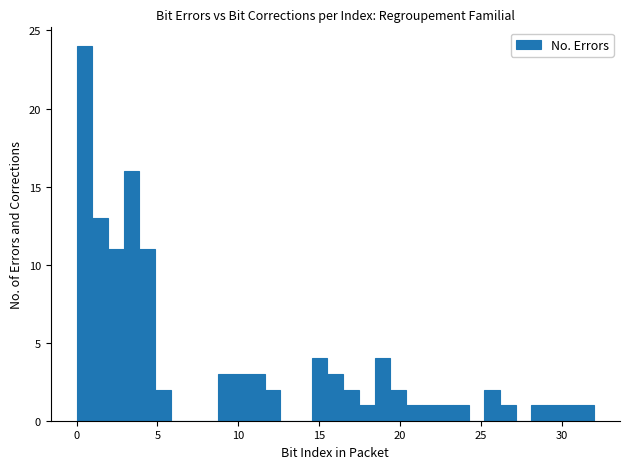

Around what value on the x-axis is the tallest bar? Give the approximate position of its centre, as read against the axis.

0.5